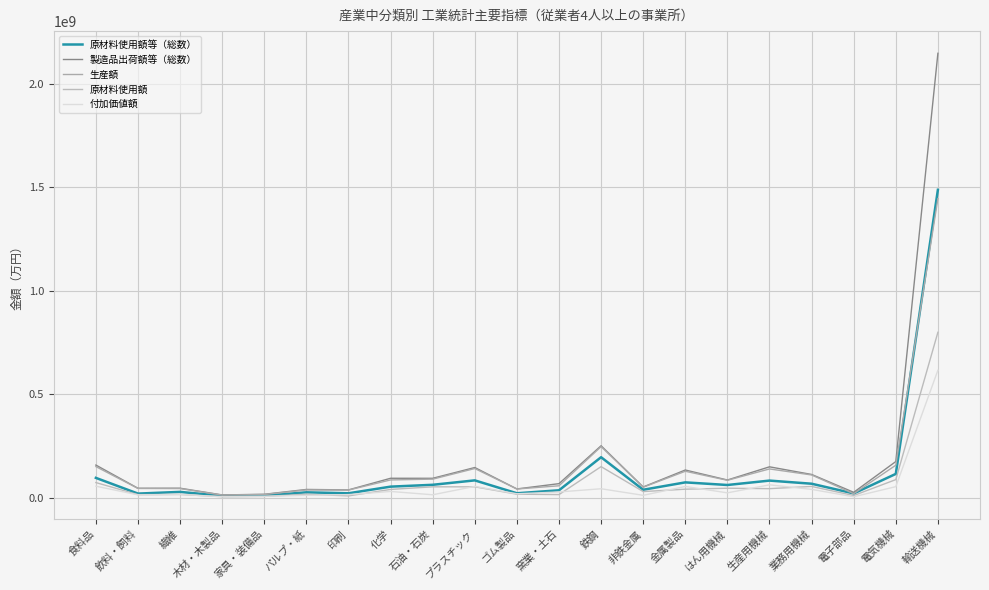

List the series in order of their peak value, lowest first.

付加価値額, 原材料使用額, 生産額, 原材料使用額等（総数）, 製造品出荷額等（総数）